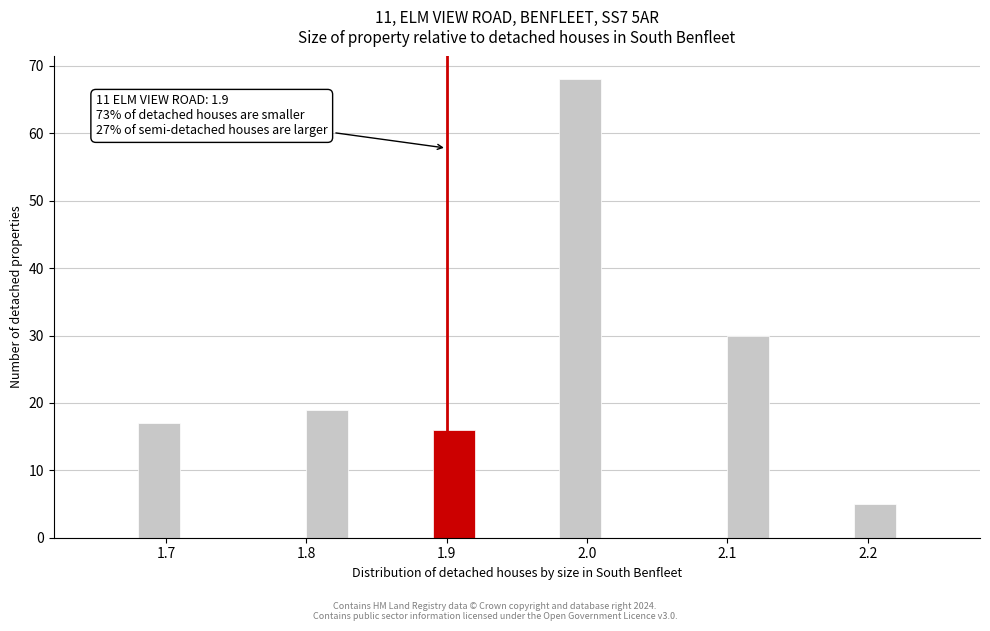

Around what value on the x-axis is the tallest bar? Give the approximate position of its centre, as read against the axis.

2.00